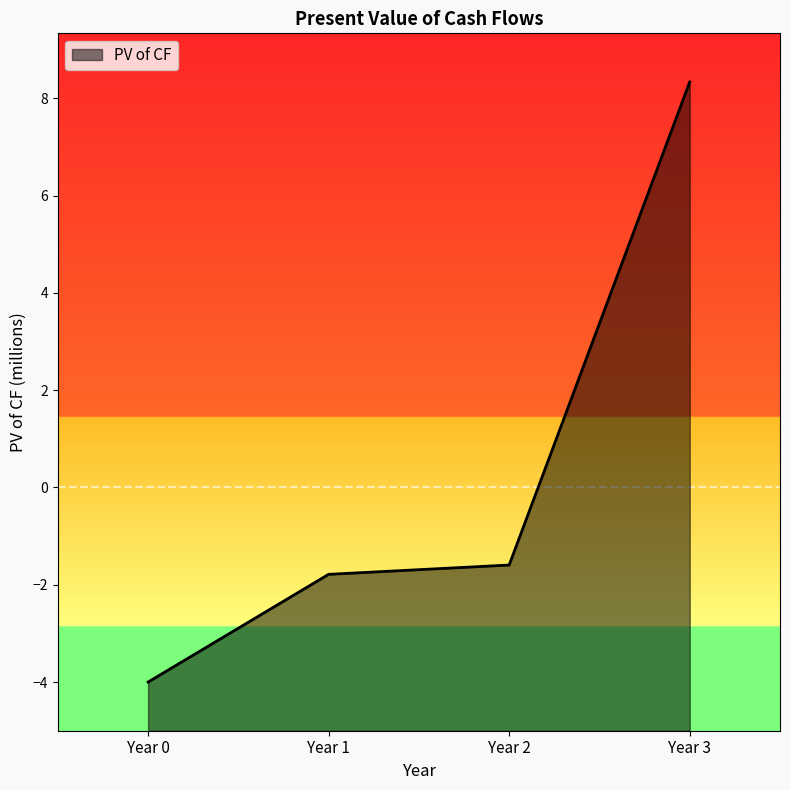

Which label corresponds to the smallest value in the chart?

Year 0